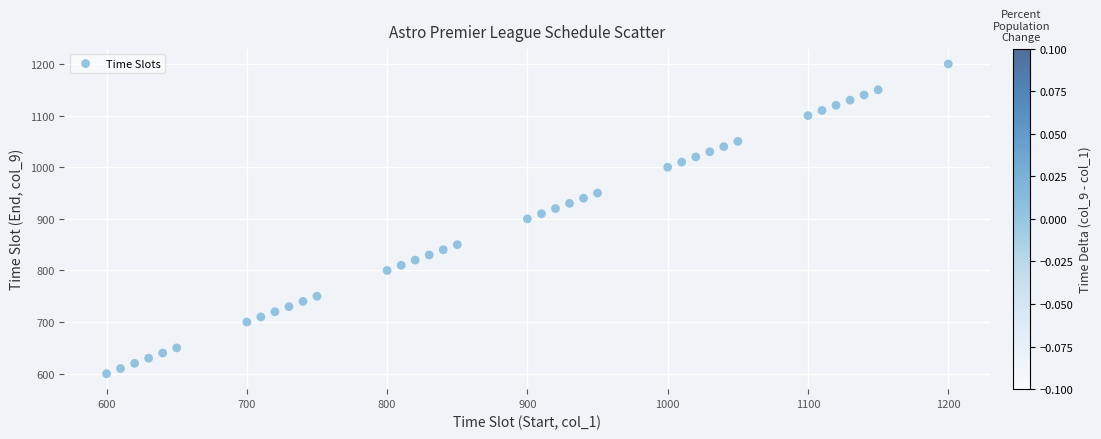

What is the range of X values (max minus min)?

600